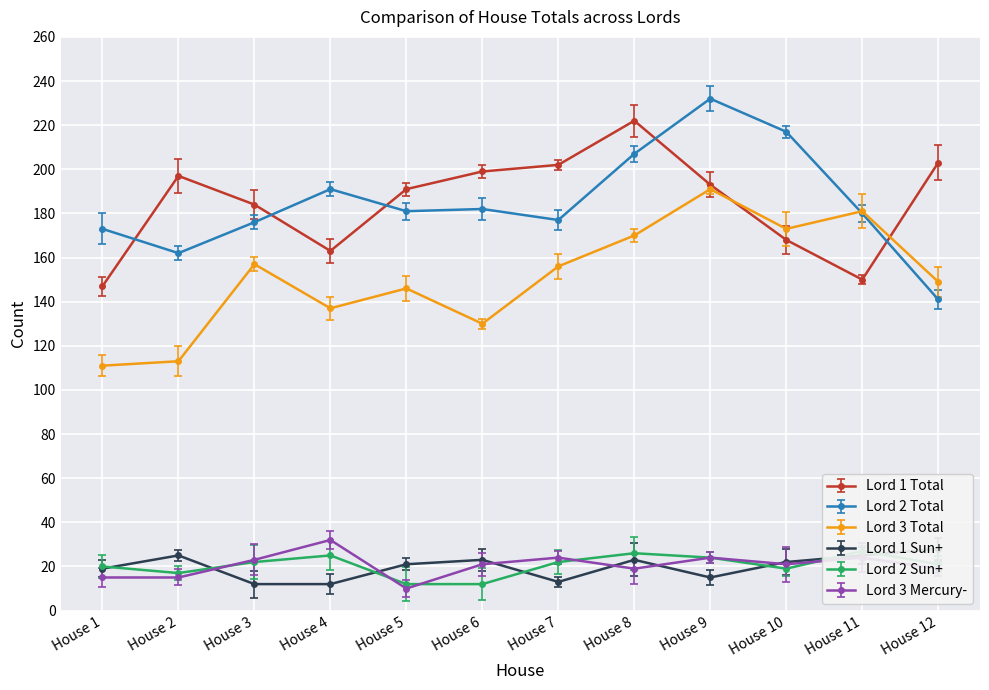

What is the total value across all series at House 1?

485